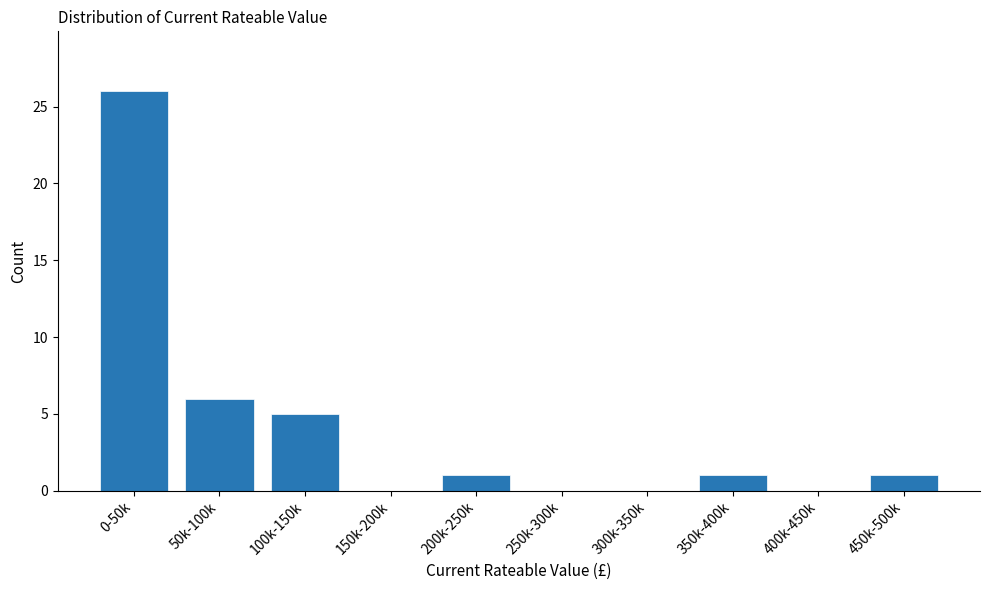

Reading left to right, list all the values displayed in this chart.

0-50k=26	50k-100k=6	100k-150k=5	150k-200k=0	200k-250k=1	250k-300k=0	300k-350k=0	350k-400k=1	400k-450k=0	450k-500k=1